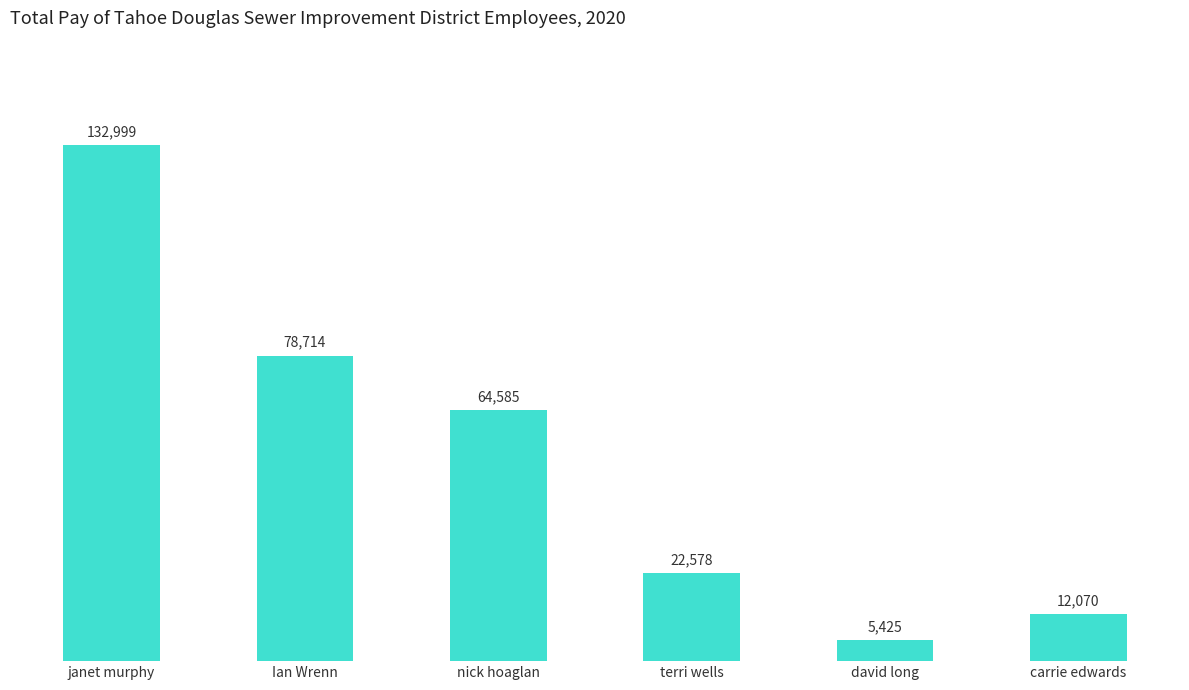

Which category has the highest value across all series?

janet murphy